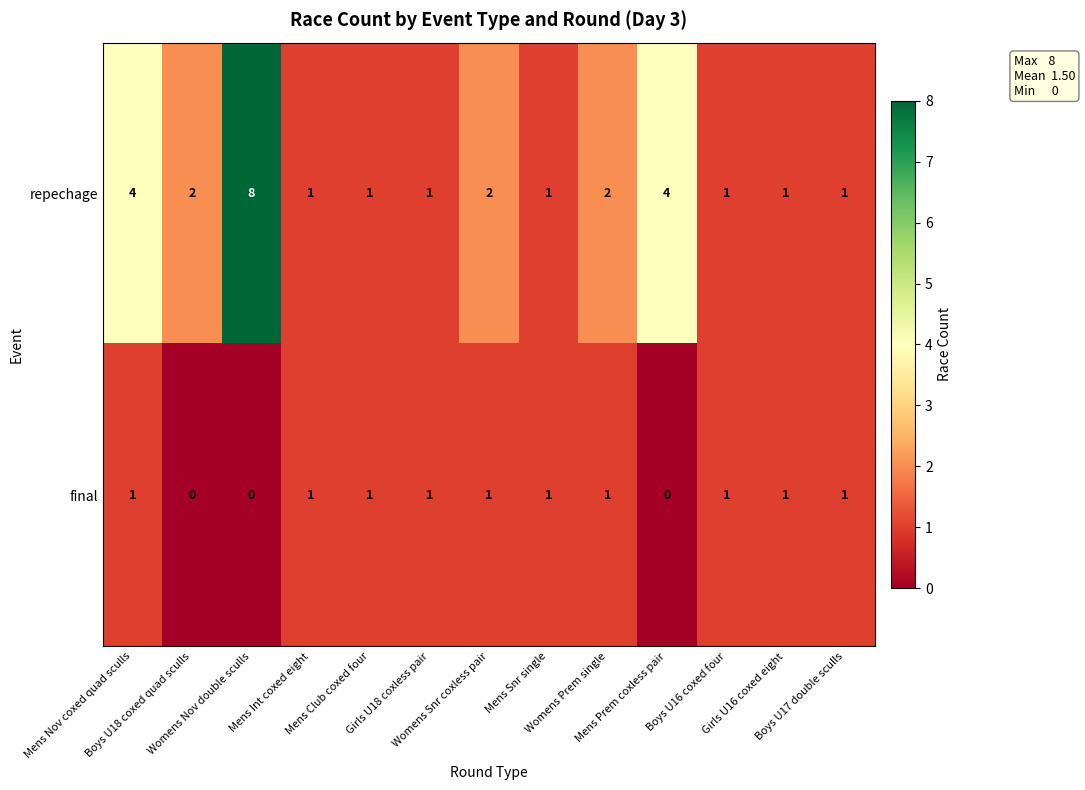

Which series has the largest range (max minus min)?

repechage